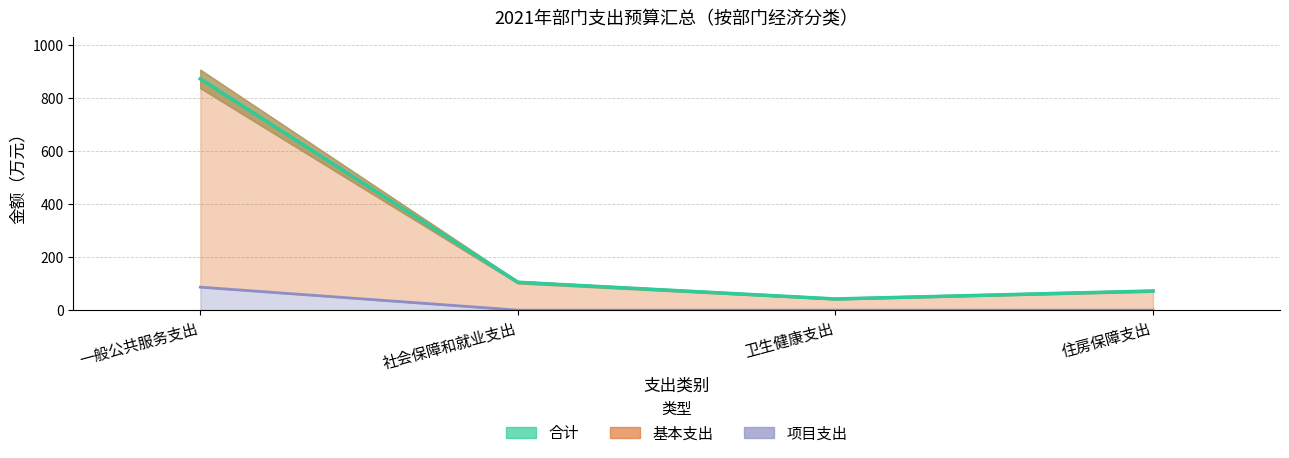

What is the difference between the highest and lowest values at 住房保障支出?

72.3